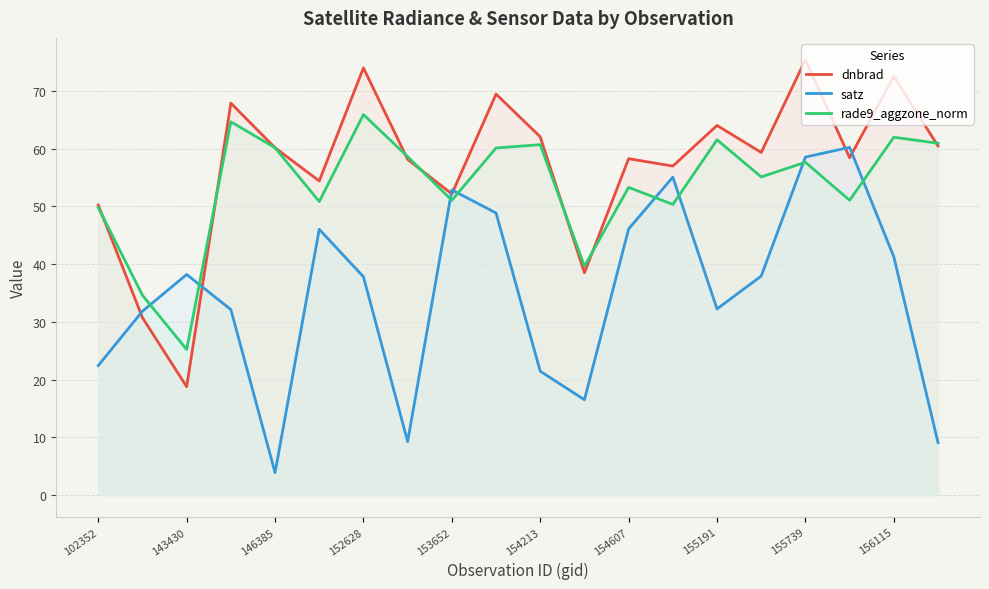

How many data points in dnbrad are above 59?

10